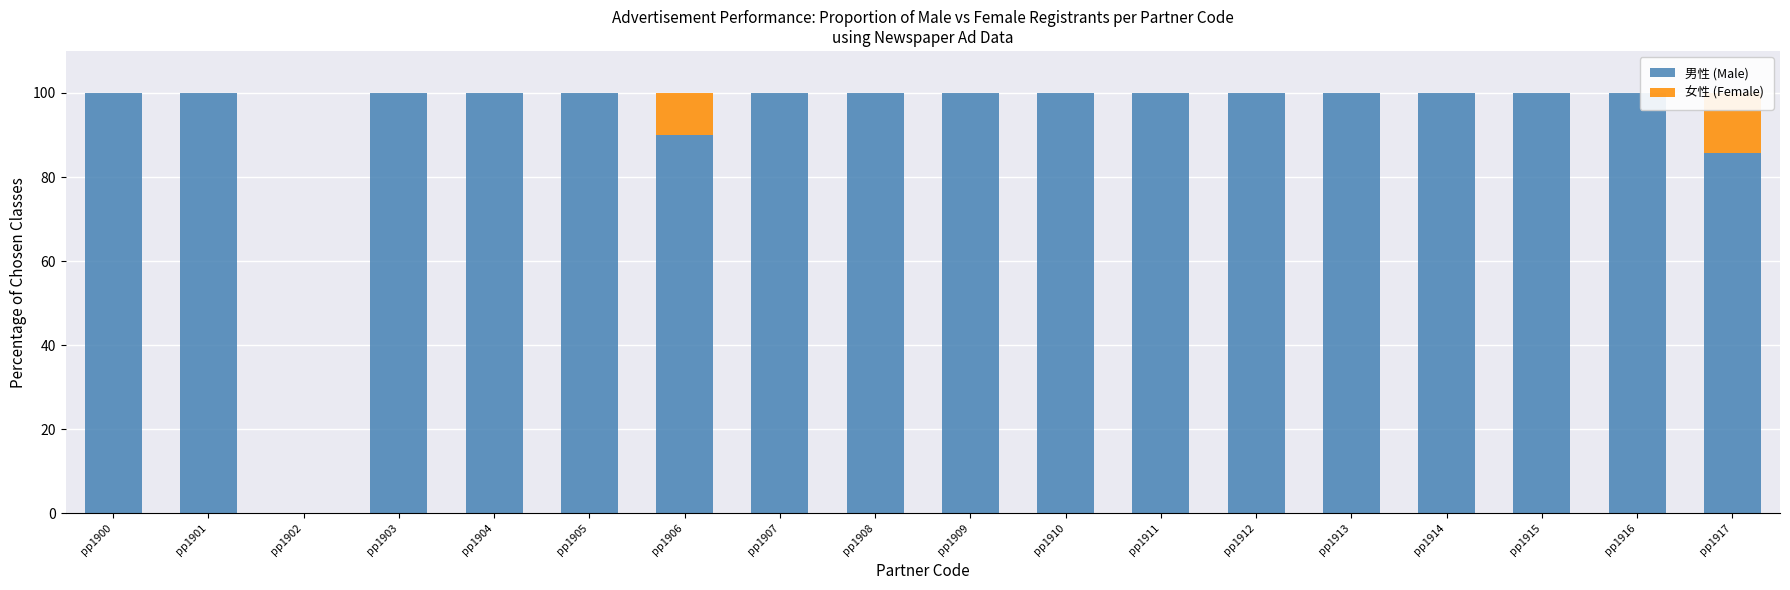

Which category has the lowest value in the 男性 (Male) series?

pp1902